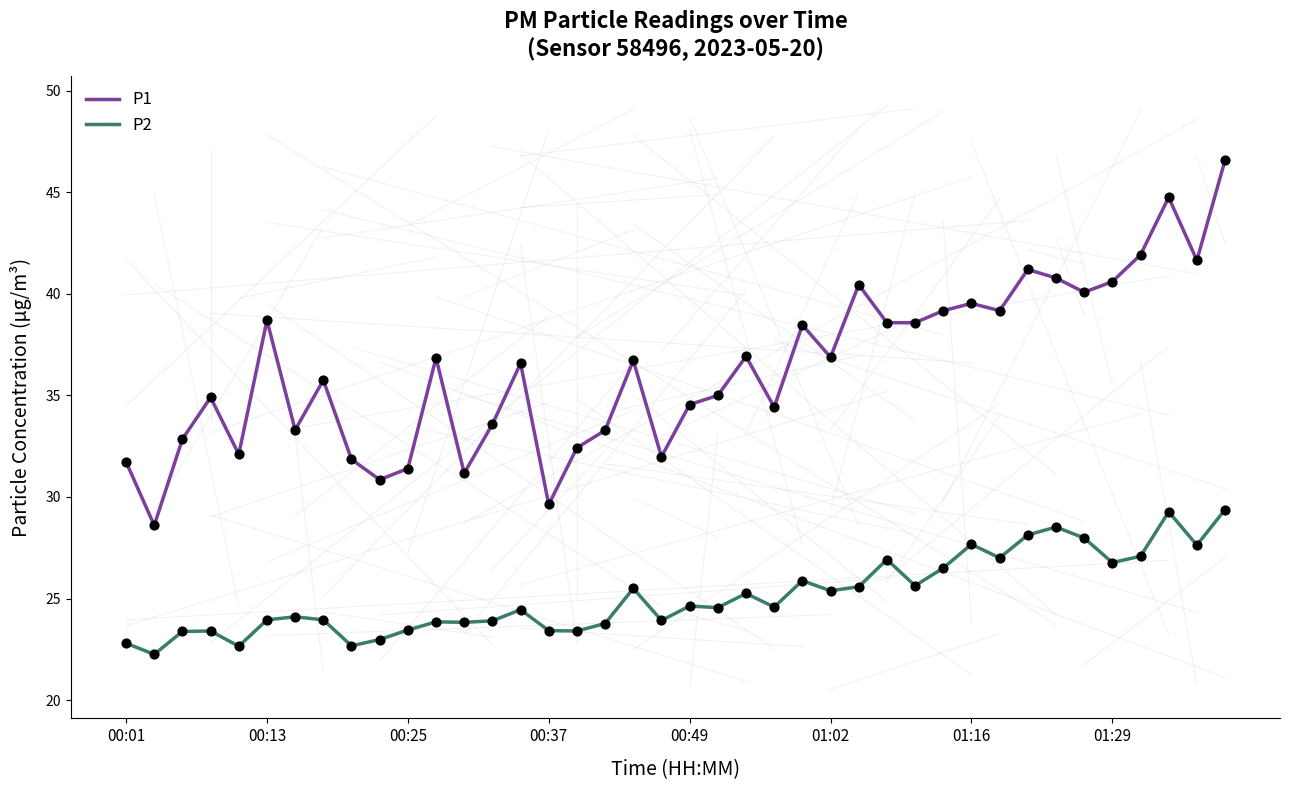

What is the highest value of the P1 series?

46.6